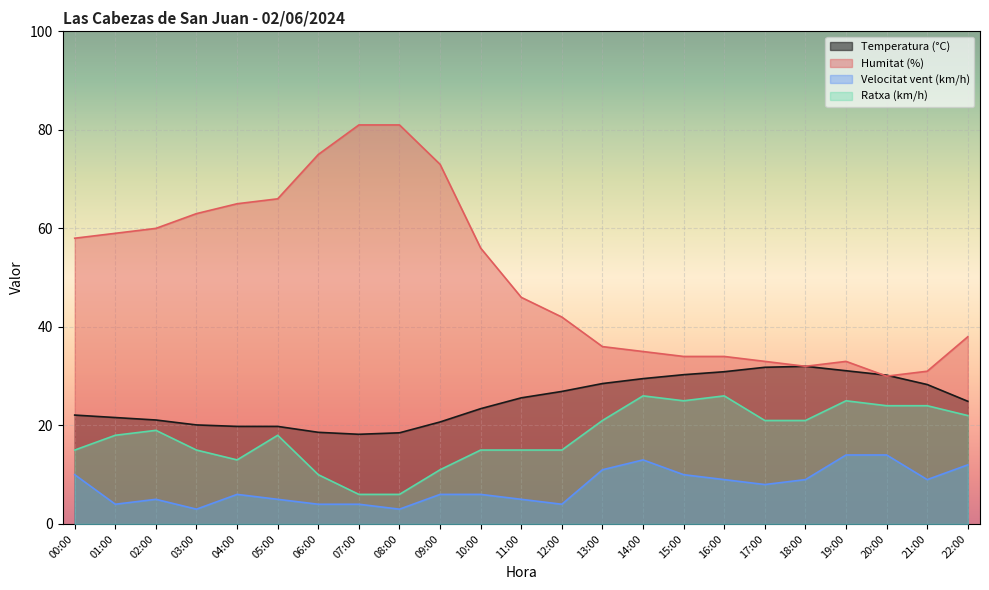

The Temperatura (°C) series shows 33.1 at 04:00. True or false?

False